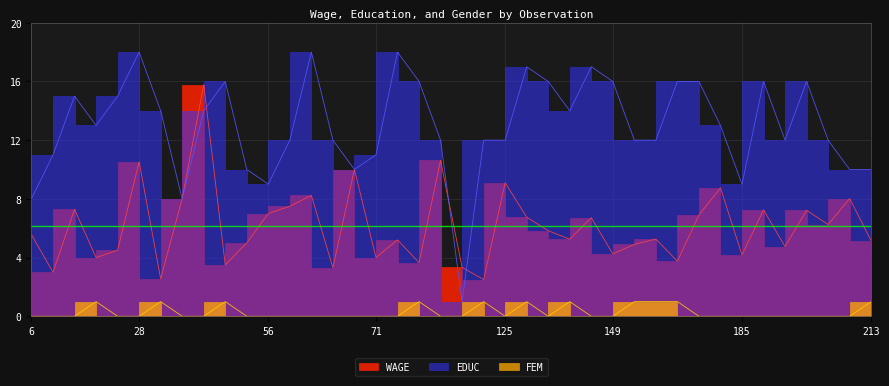

Reading right to left, transcribe all the data shown in this chart.

WAGE: 5.1	8.0	6.2	7.2	4.8	7.2	4.2	8.8	6.9	3.8	5.3	4.9	4.2	6.7	5.2	5.8	6.8	9.1	2.5	3.3	10.6	3.6	5.2	4.0	10.0	3.3	8.2	7.5	7.0	5.0	3.5	15.8	8.0	2.5	10.5	4.5	4.0	7.3	3.0	5.6
EDUC: 10.0	10.0	12.0	16.0	12.0	16.0	9.0	13.0	16.0	16.0	12.0	12.0	16.0	17.0	14.0	16.0	17.0	12.0	12.0	1.0	12.0	16.0	18.0	11.0	10.0	12.0	18.0	12.0	9.0	10.0	16.0	14.0	8.0	14.0	18.0	15.0	13.0	15.0	11.0	8.0
FEM: 1.0	0.0	0.0	0.0	0.0	0.0	0.0	0.0	0.0	1.0	1.0	1.0	0.0	0.0	1.0	0.0	1.0	0.0	1.0	0.0	0.0	1.0	0.0	0.0	0.0	0.0	0.0	0.0	0.0	0.0	1.0	0.0	0.0	1.0	0.0	0.0	1.0	0.0	0.0	0.0